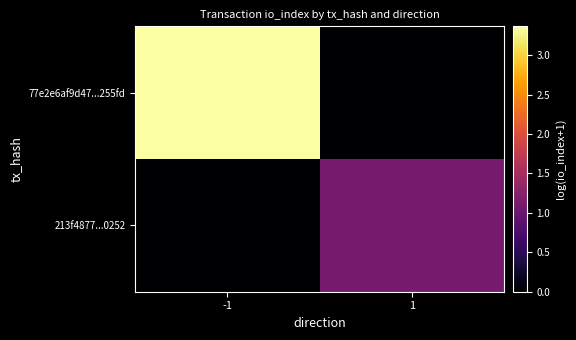

How many data points does each series have?

2